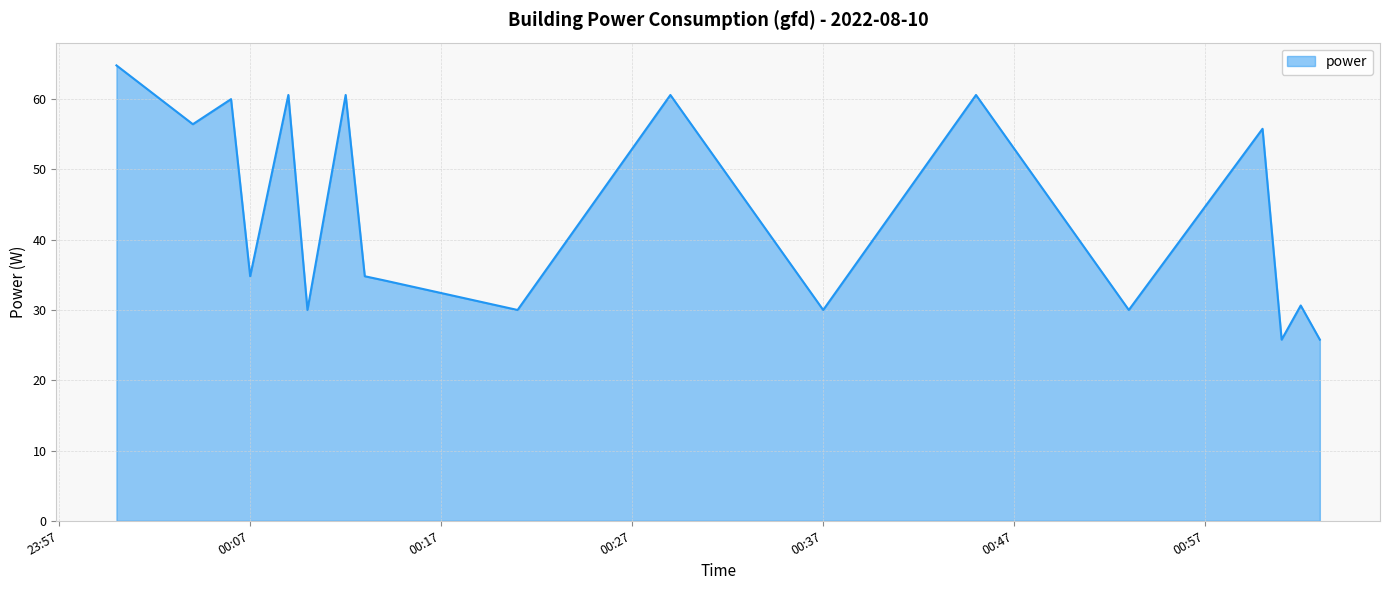

What is the maximum value shown in the chart?

64.8